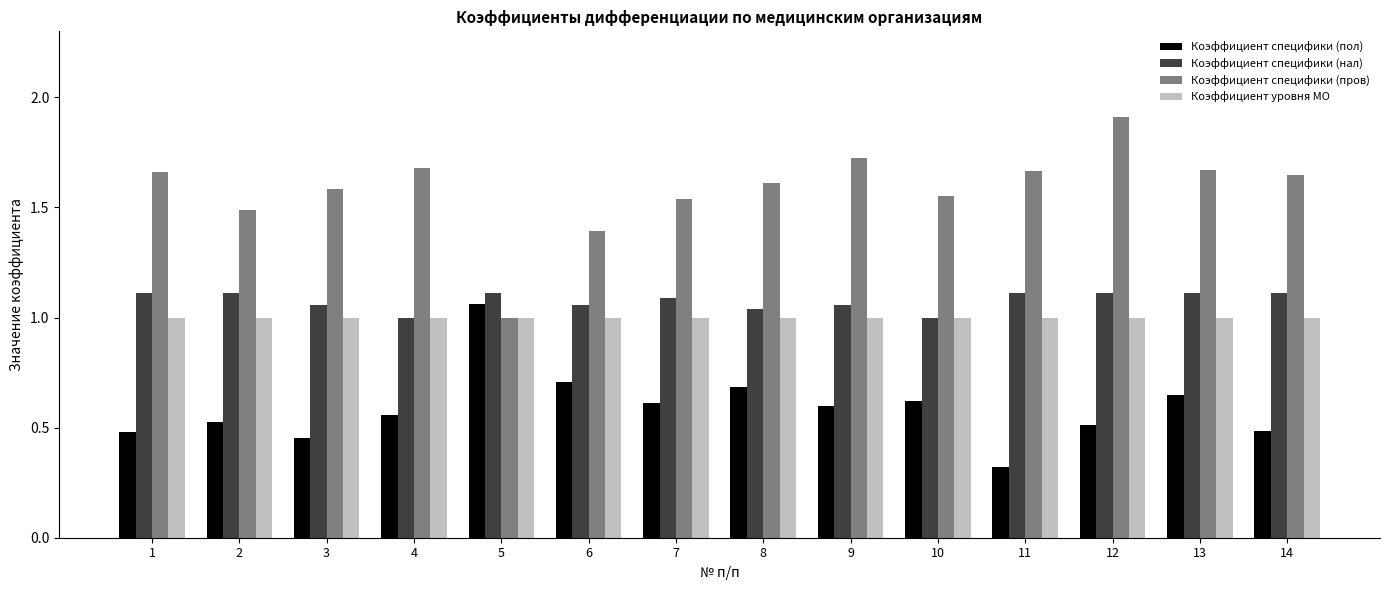

Which series has the largest total across all categories?

Коэффициент специфики (пров)